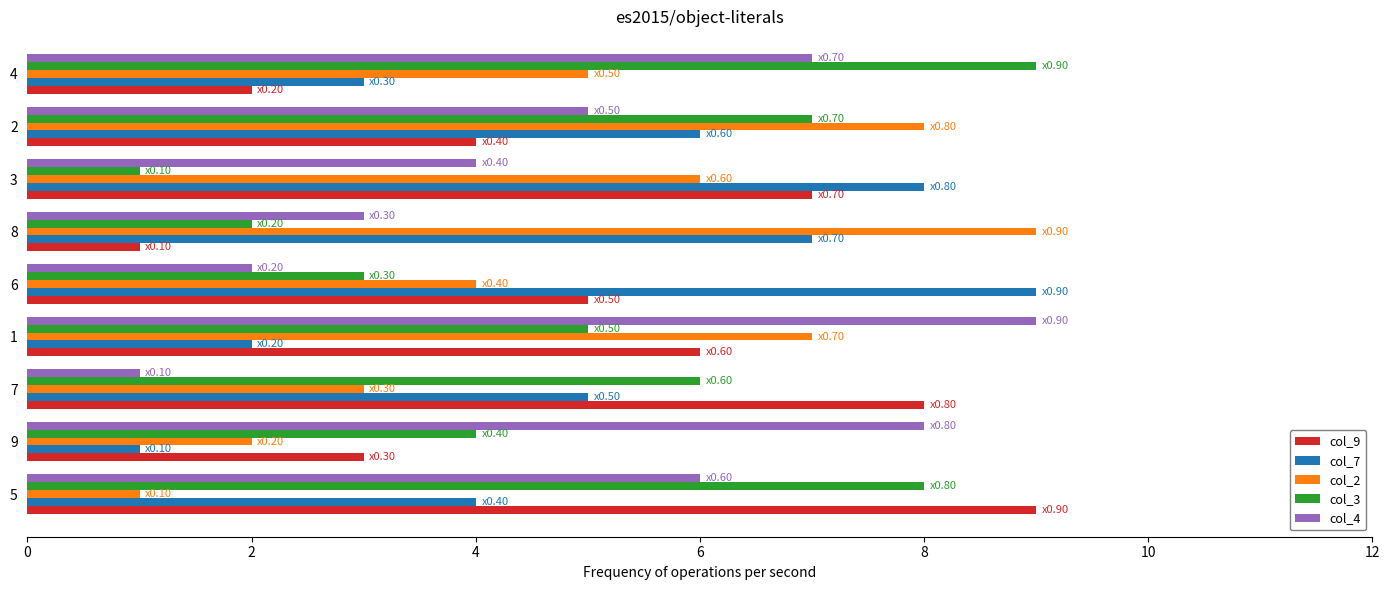

What is the minimum value for col_4?

1